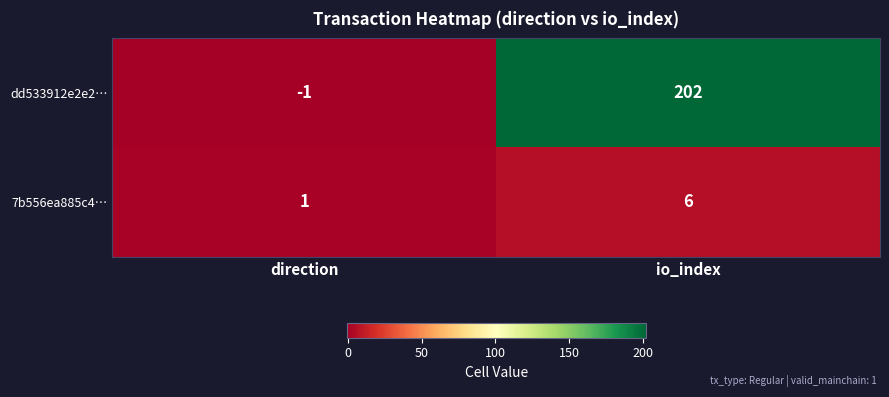

What is the sum of all dd533912e2e2… values?

201